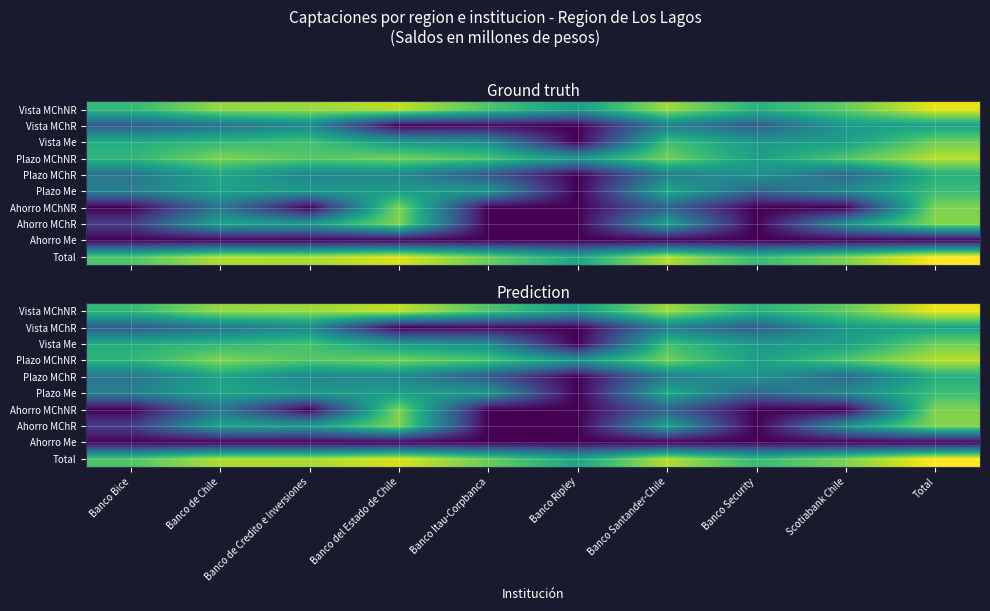

The value of Vista Me at Total is 10.5. True or false?

True